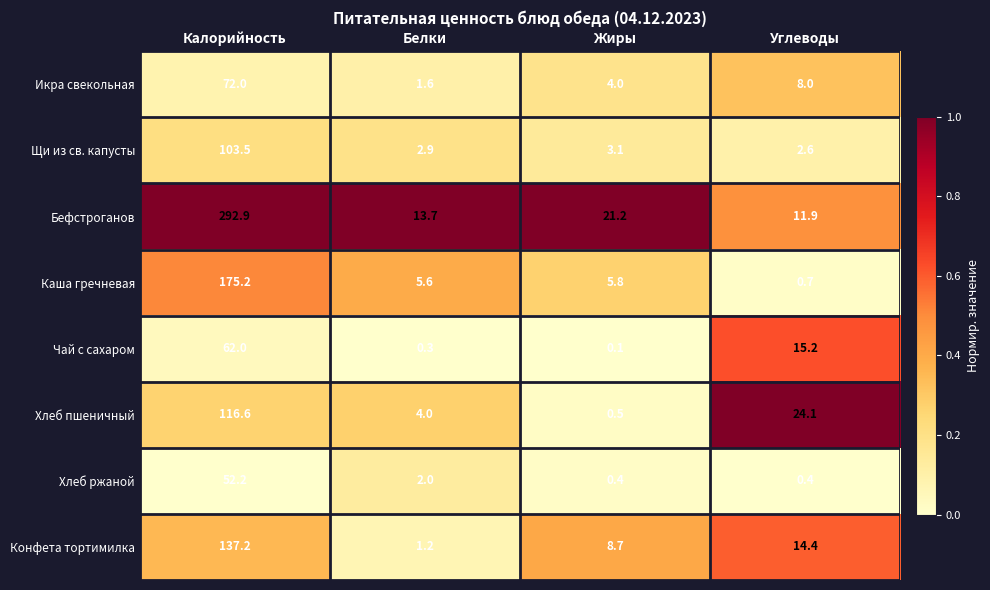

What is the difference between the second highest and second lowest values in the Икра свекольная series?

4.0